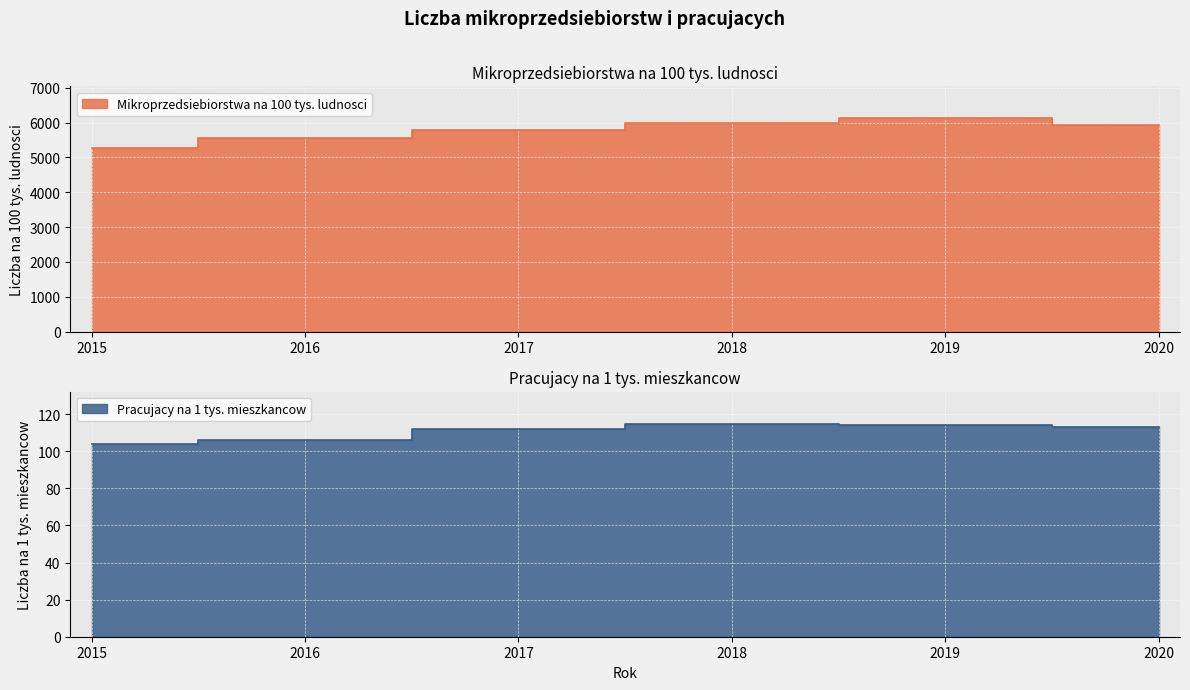

What is the greatest value displayed?

6126